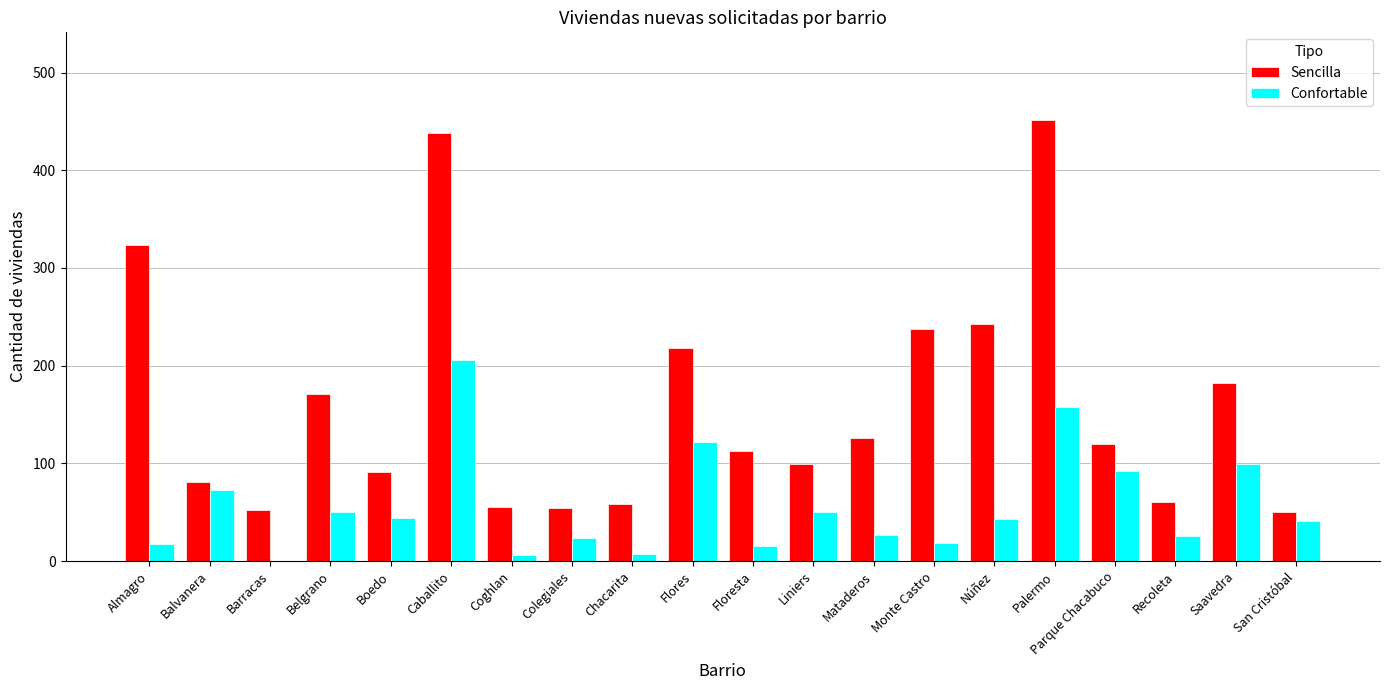

How many groups of bars are there?

20